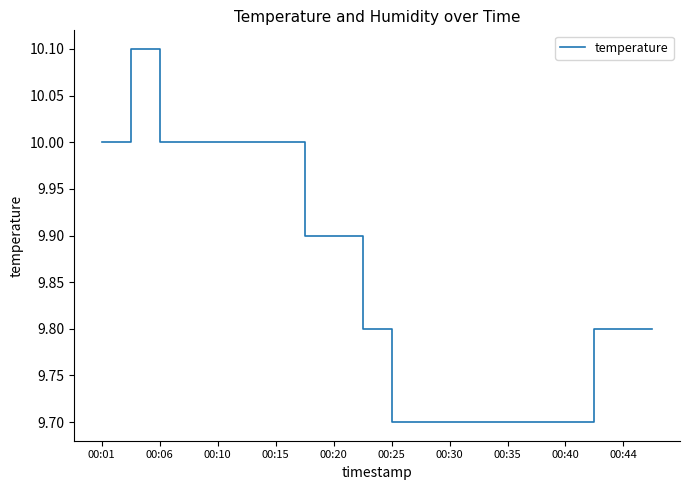

What is the maximum value shown in the chart?

10.1